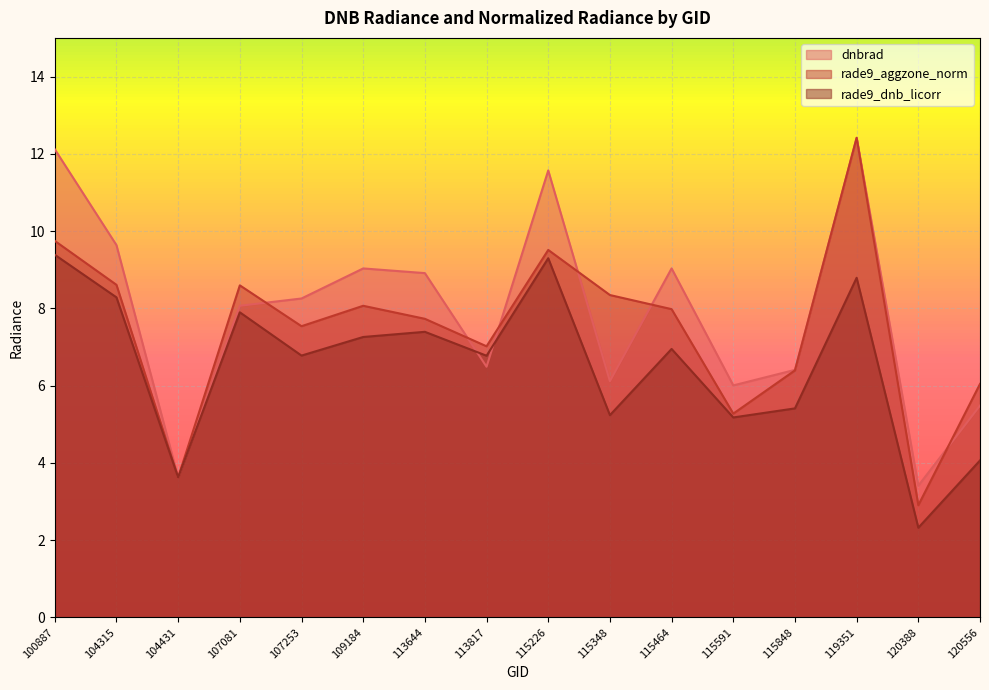

How many lines are shown in the chart?

3